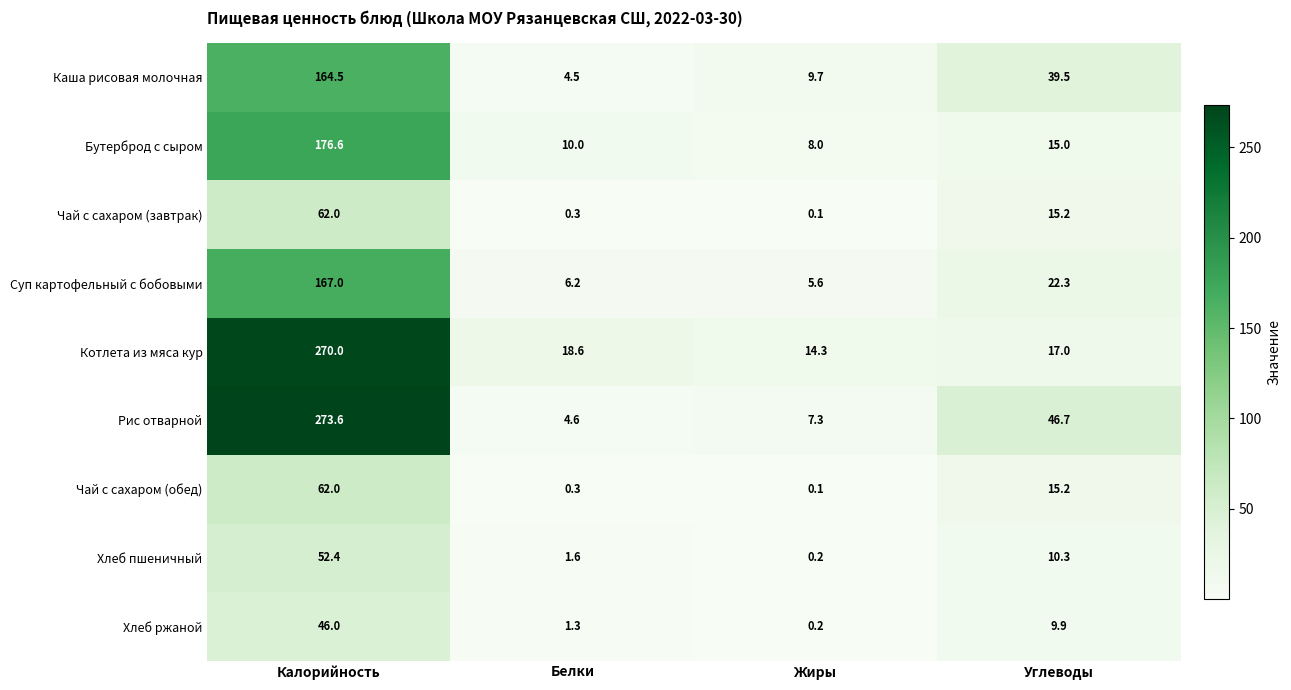

How many values in the Суп картофельный с бобовыми series exceed 22?

2